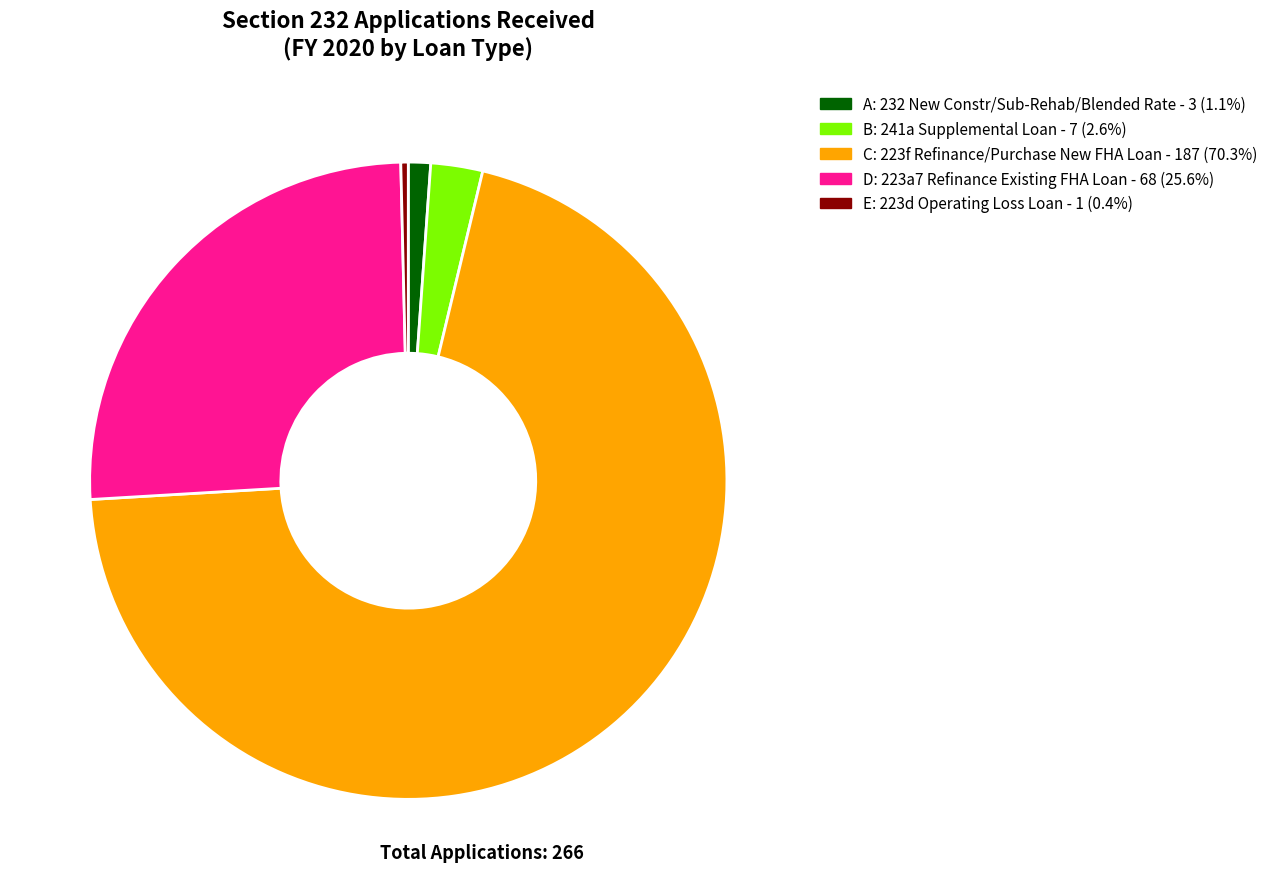

Combined, do E and C account for over 50%?

Yes